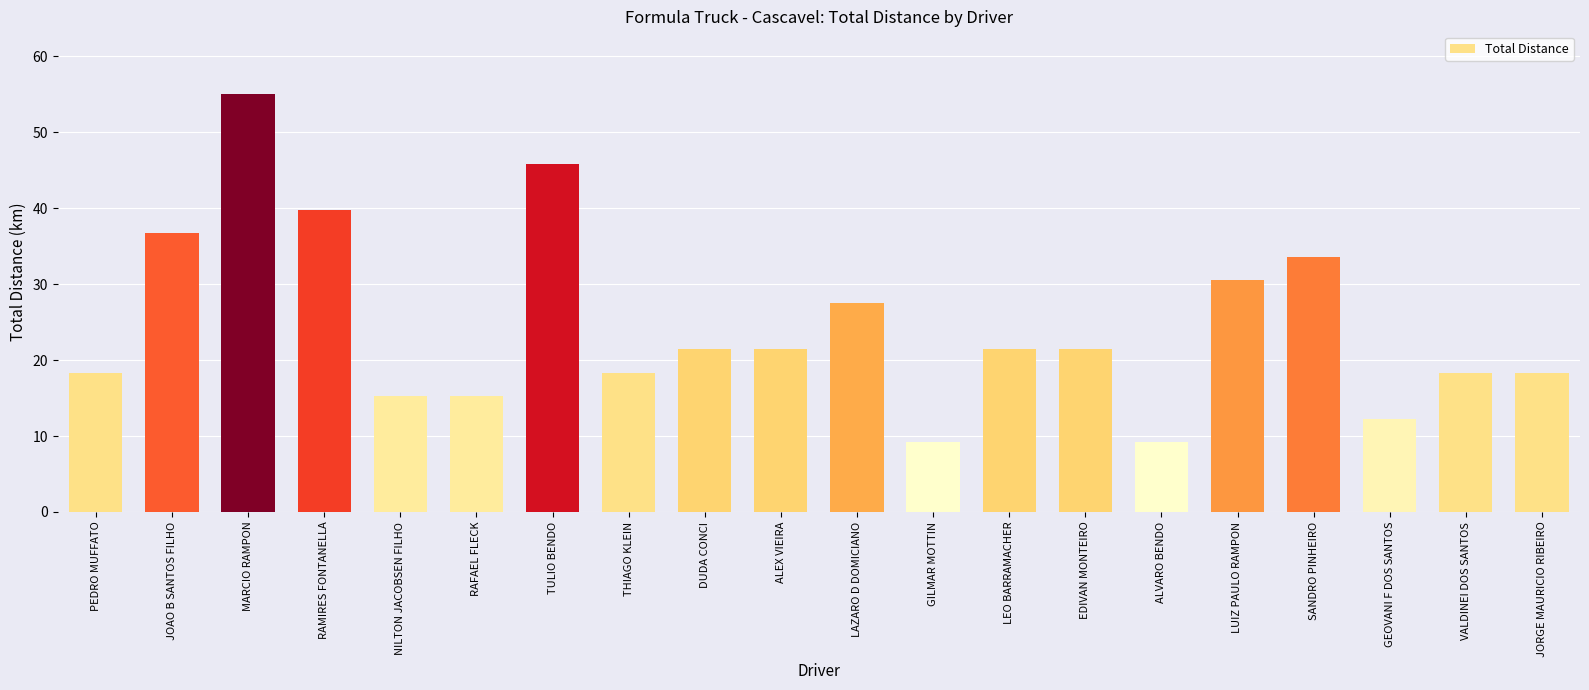

What is the maximum value shown in the chart?

55.0